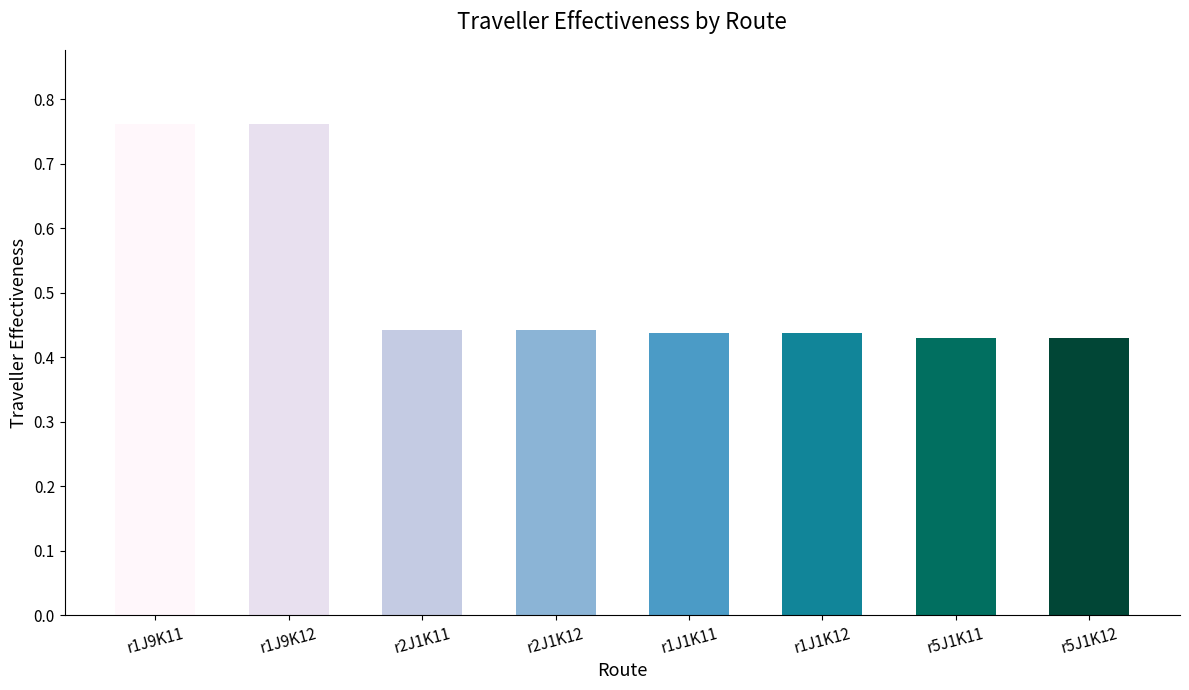

What is the sum of the values at r5J1K12 and r1J1K12?

0.9